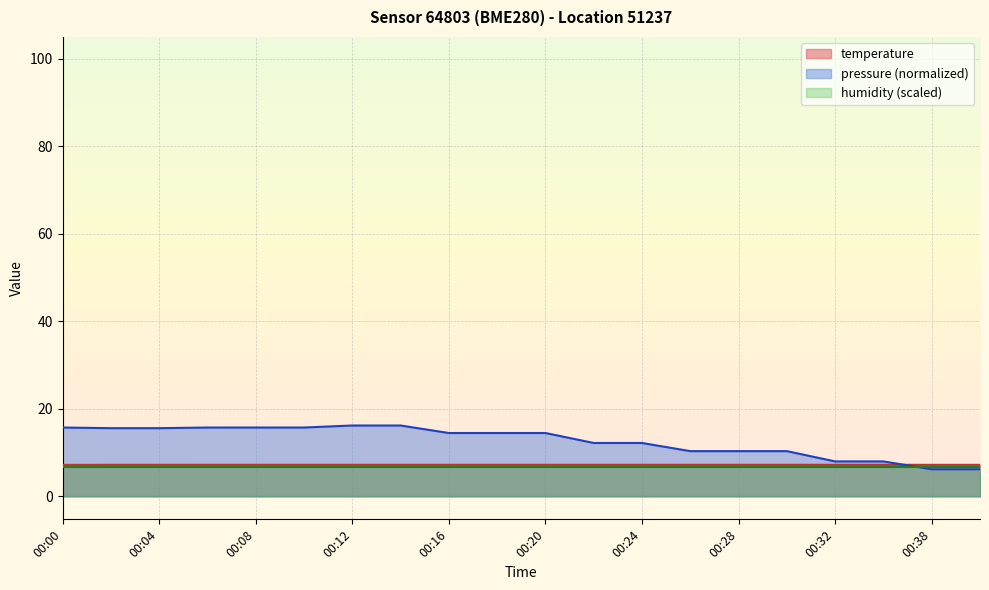

Between which two adjacent categories do temperature and pressure first intersect?

00:34 and 00:38